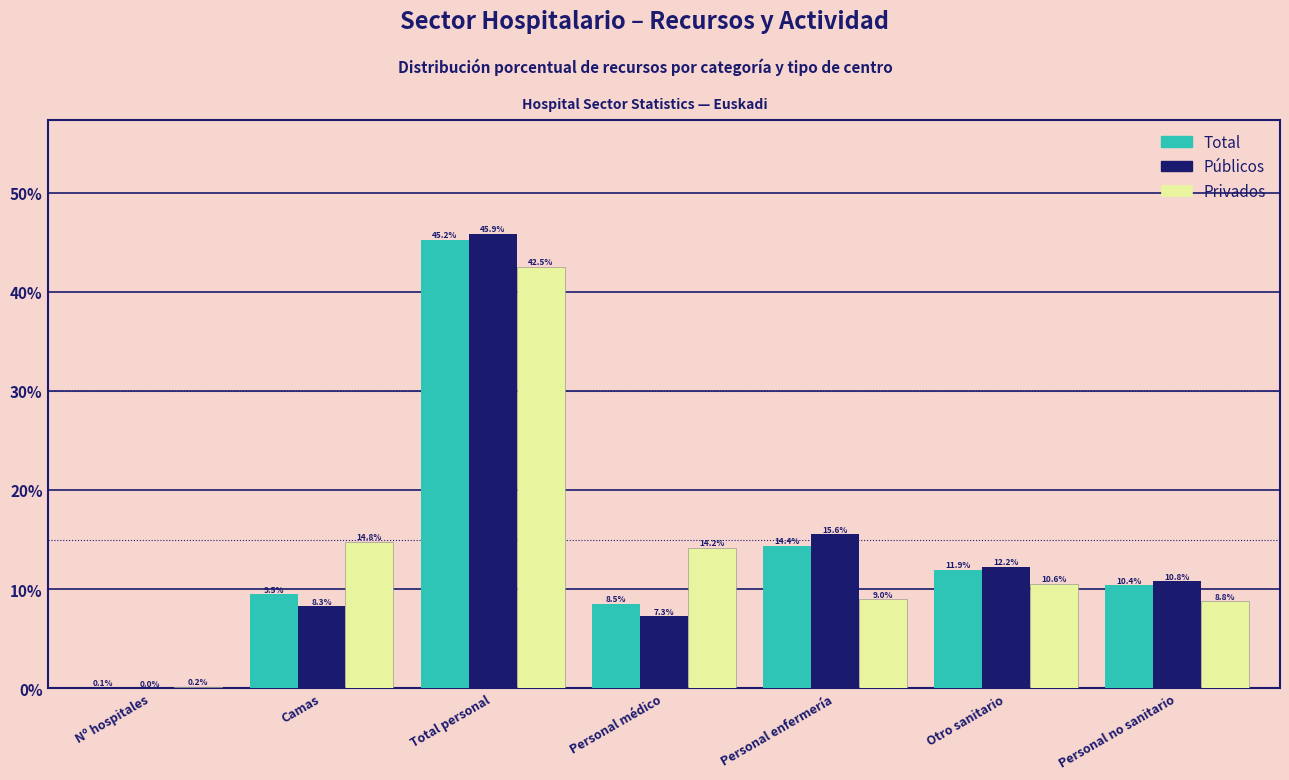

What value does the Privados series have at Total personal?

42.5